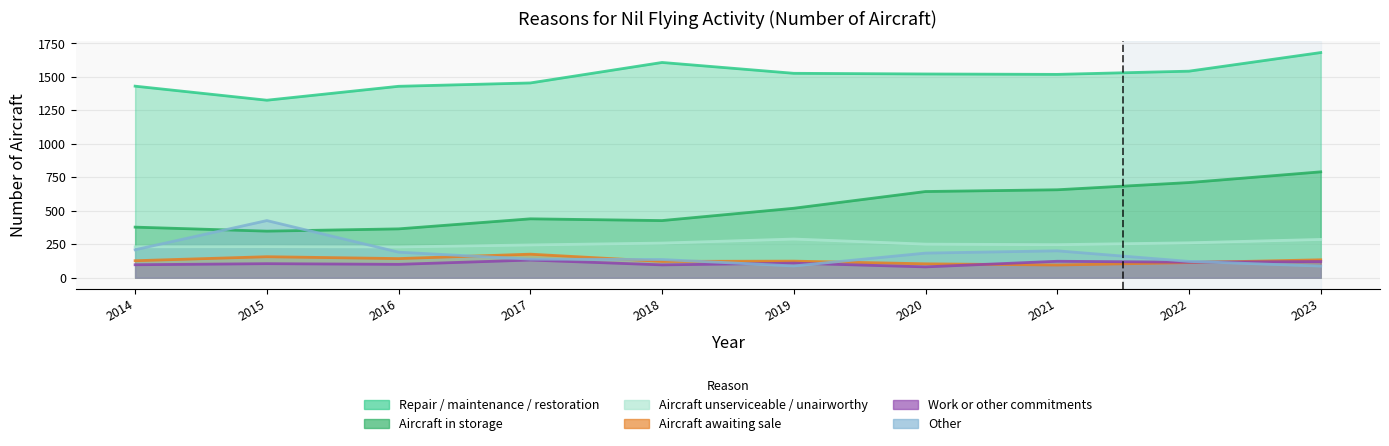

Count the number of categories in the chart.

10